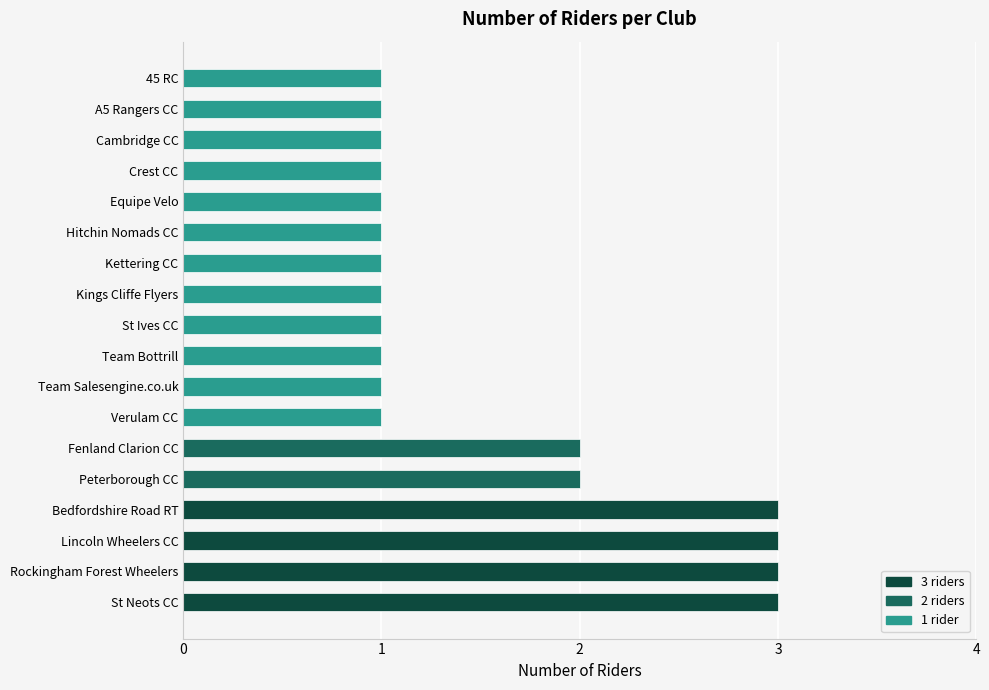

What is the maximum value shown in the chart?

3